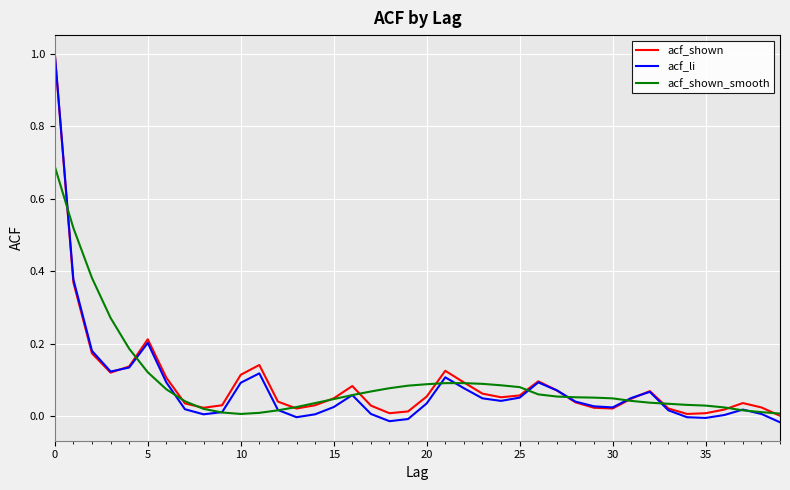

Which series has the largest range (max minus min)?

acf_li